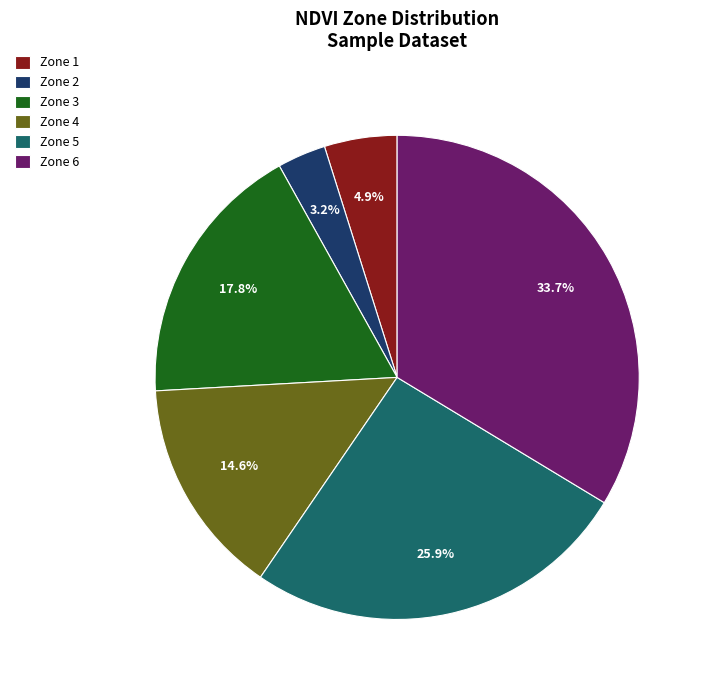

What portion of the pie excludes Zone 1?

95.1%